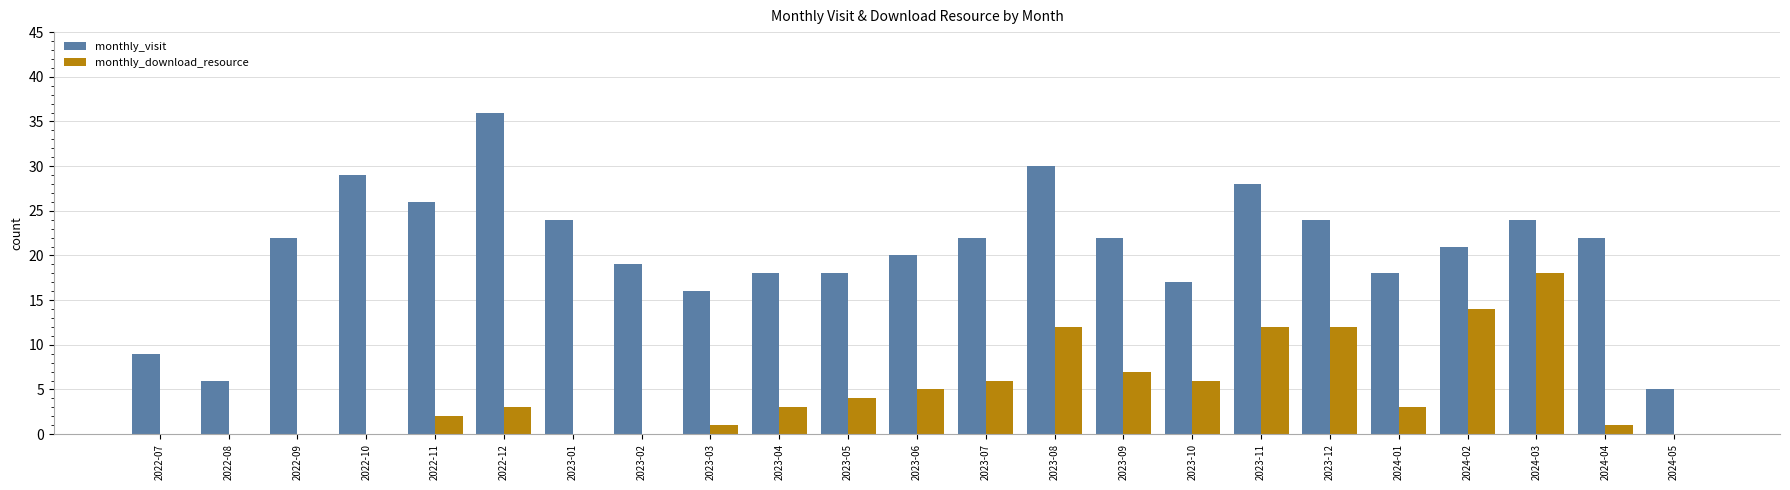

Which series has the largest total across all categories?

monthly_visit